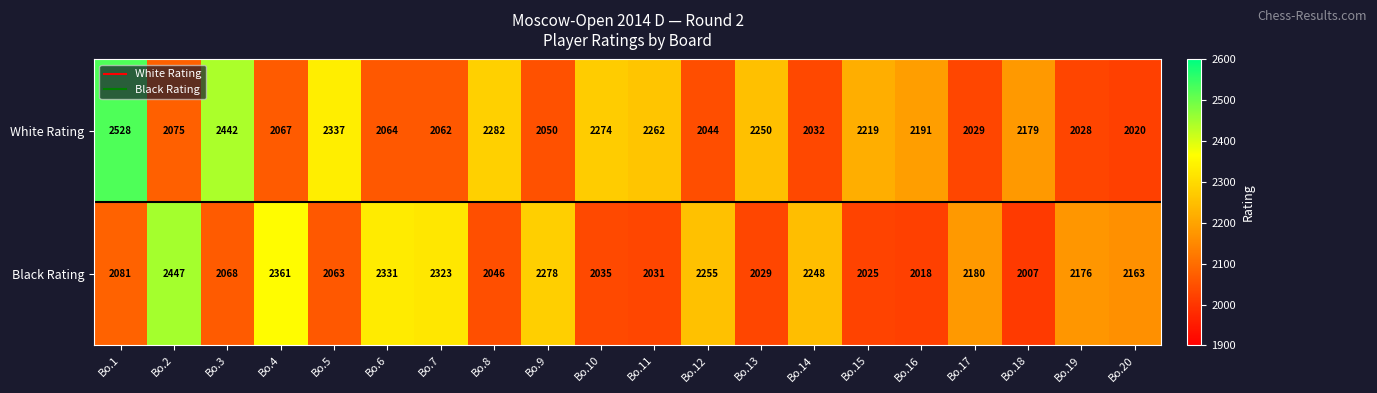

At which label does White Rating reach its peak?

Bo.1